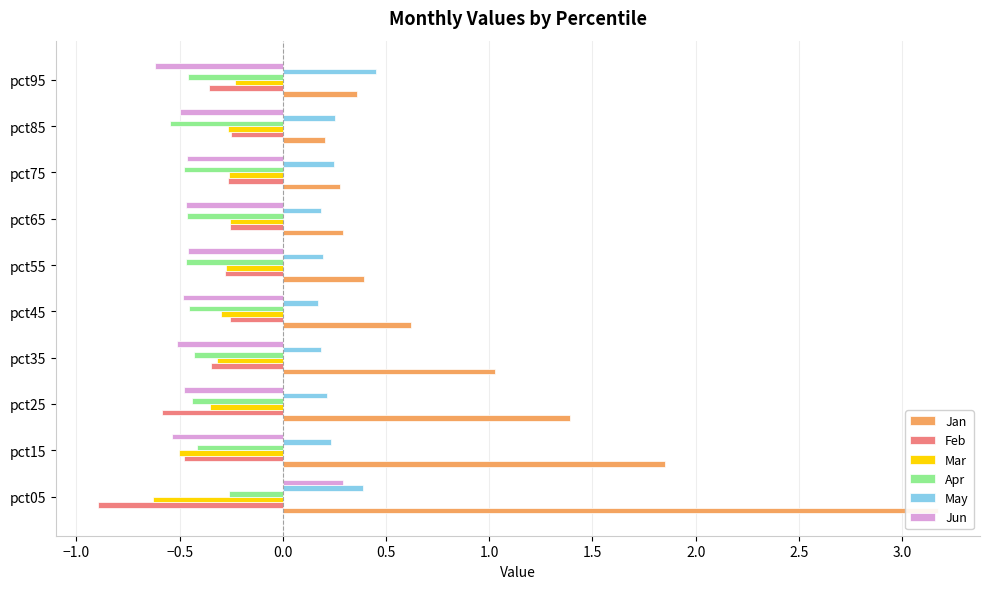

How many bars are there in total?

60